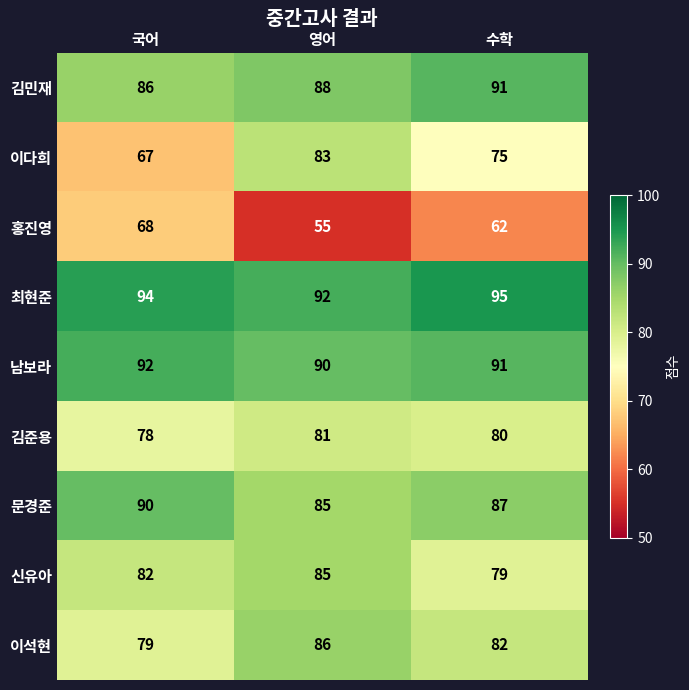

Reading left to right, extract all data points from this chart.

김민재: 국어=86	영어=88	수학=91
이다희: 국어=67	영어=83	수학=75
홍진영: 국어=68	영어=55	수학=62
최현준: 국어=94	영어=92	수학=95
남보라: 국어=92	영어=90	수학=91
김준용: 국어=78	영어=81	수학=80
문경준: 국어=90	영어=85	수학=87
신유아: 국어=82	영어=85	수학=79
이석현: 국어=79	영어=86	수학=82